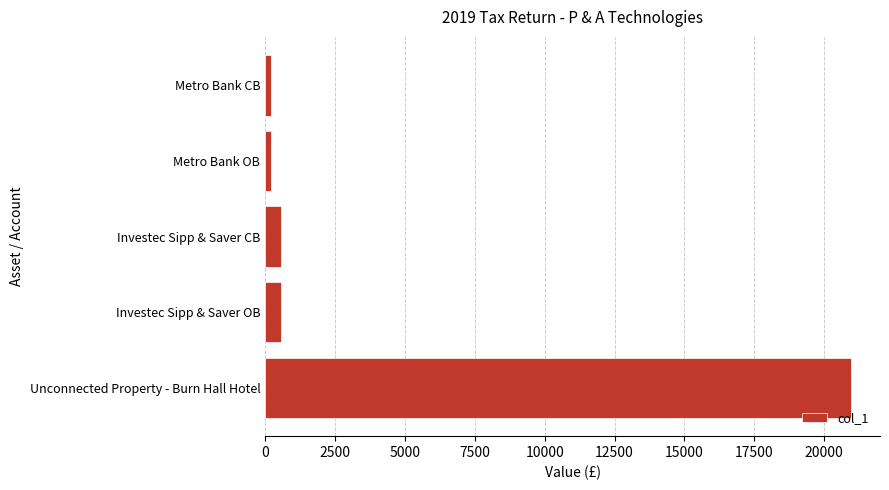

Does the chart contain any negative values?

No